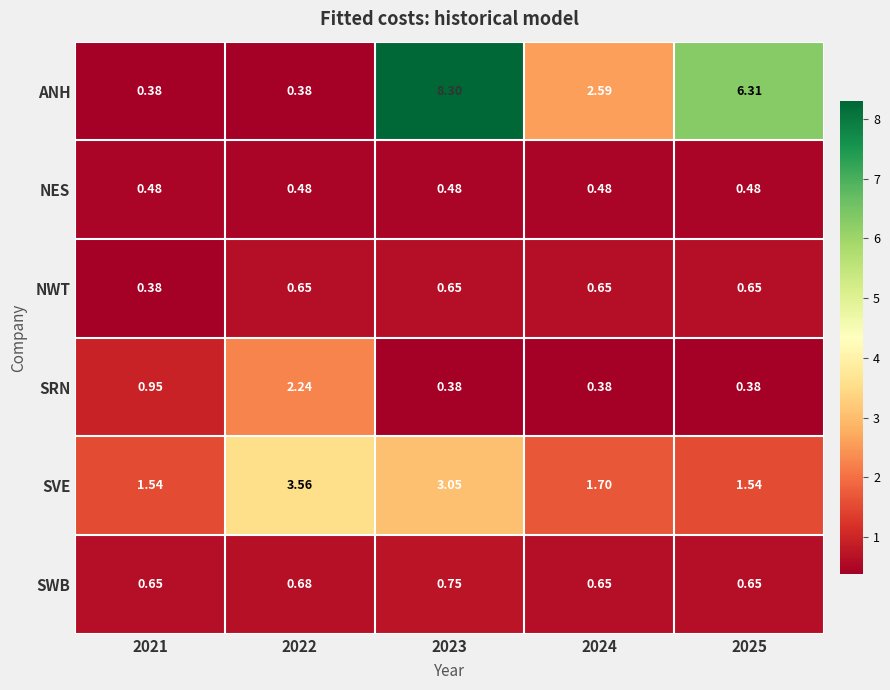

At how many categories does at least one series exceed 8?

1